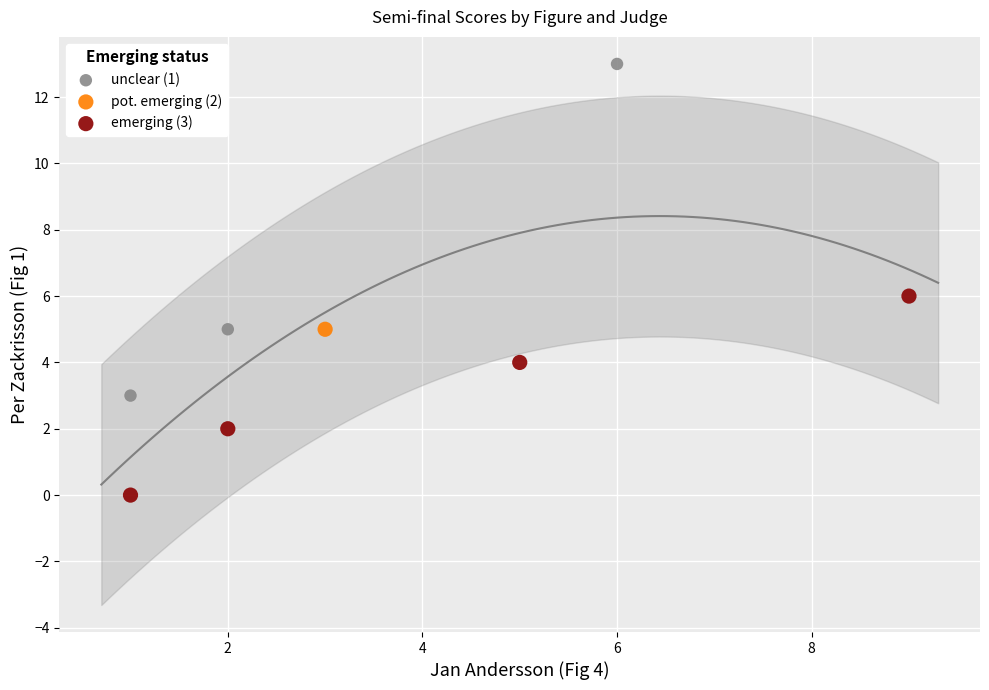

Which series contains the lowest Y value?

emerging (3)